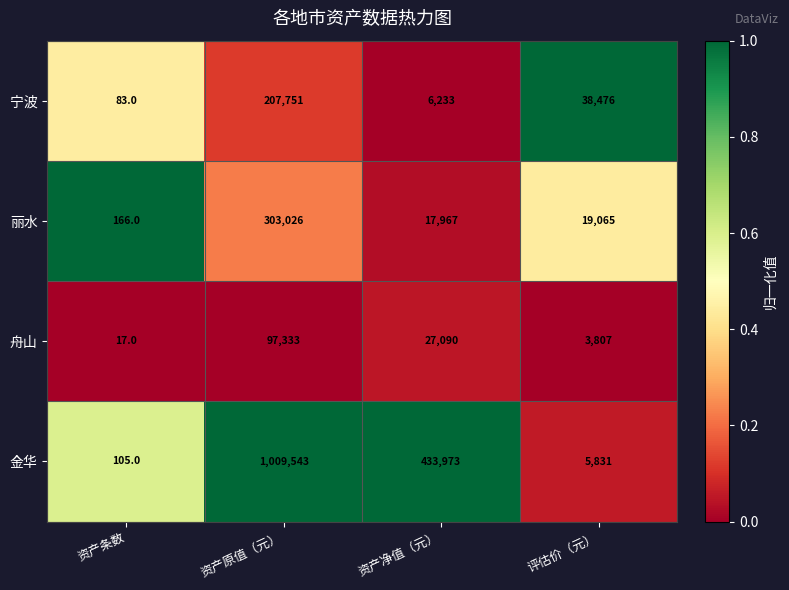

How many data points does each series have?

4